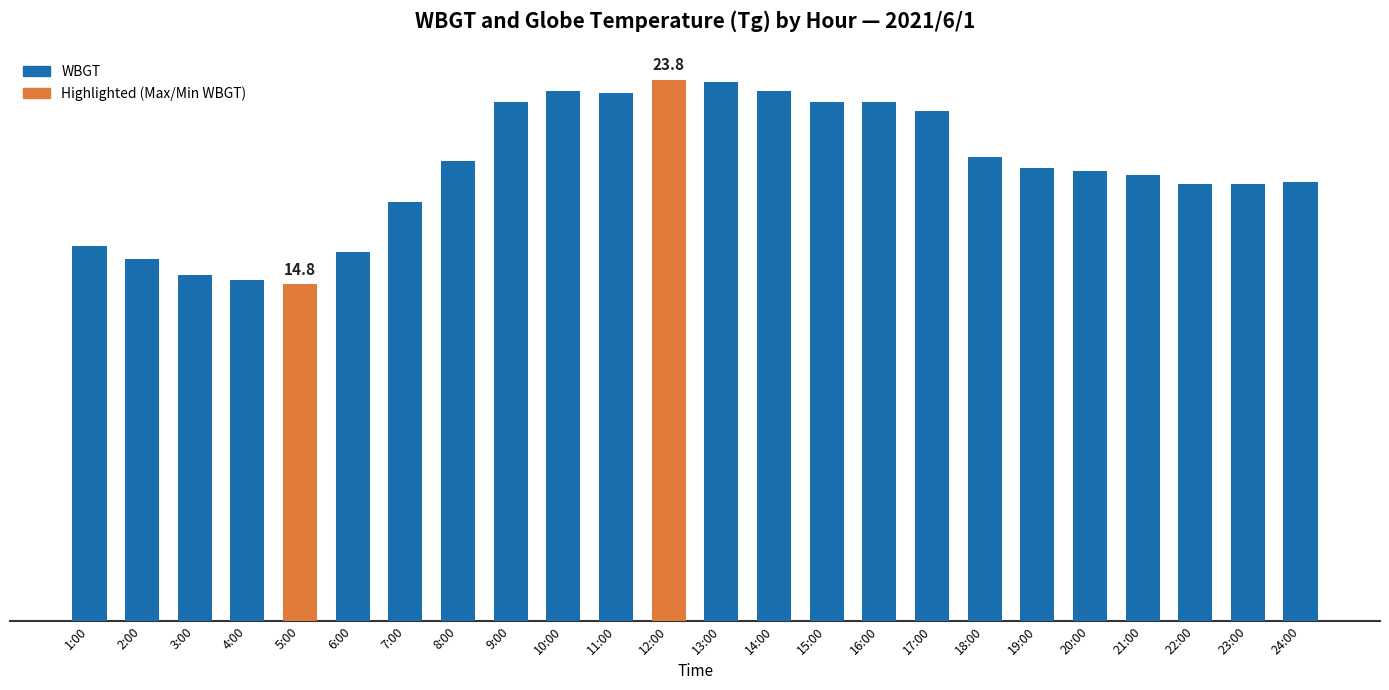

What is the difference between the second highest and second lowest values?

8.7